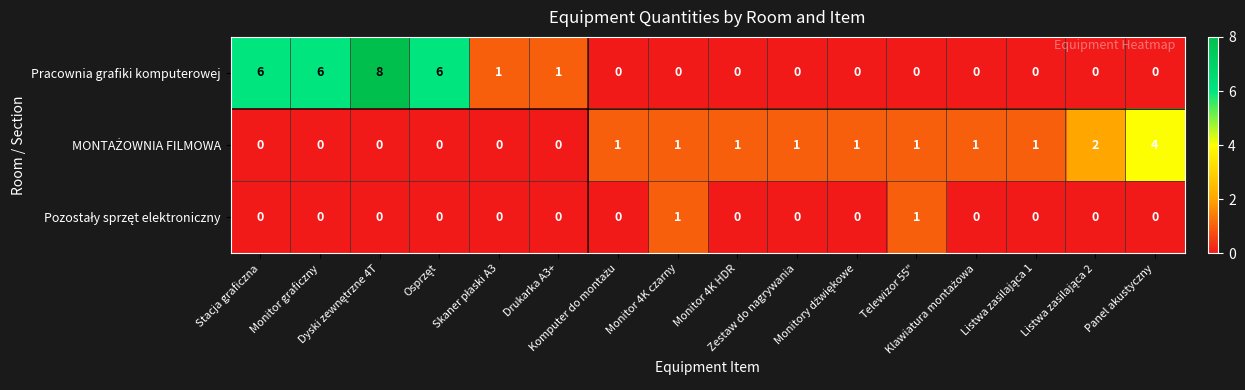

What is the difference between the maximum and minimum values in the Pracownia grafiki komputerowej series?

8